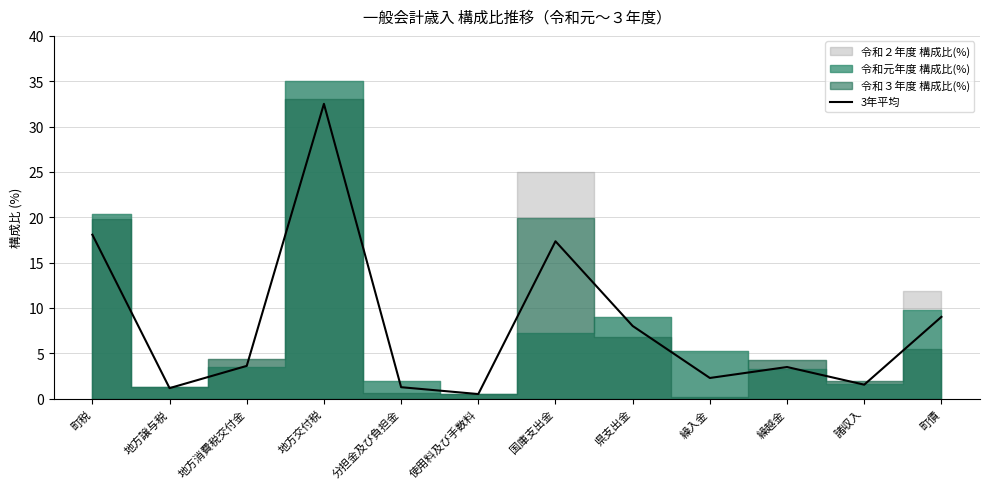

Reading left to right, transcribe all the data shown in this chart.

18.1	1.2	3.6	32.5	1.3	0.5	17.4	8.0	2.3	3.5	1.5	9.0